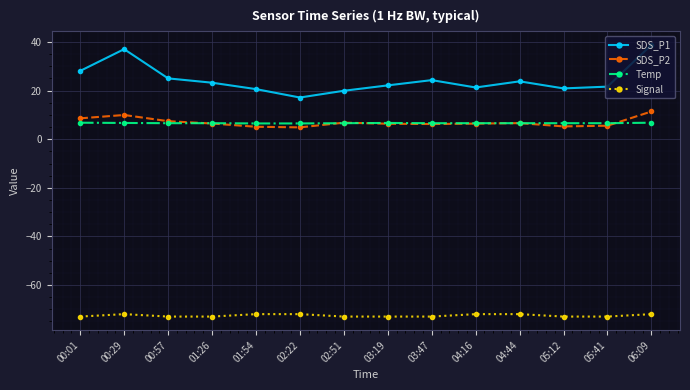

True or false: SDS_P2 and SDS_P1 cross at least once.

False